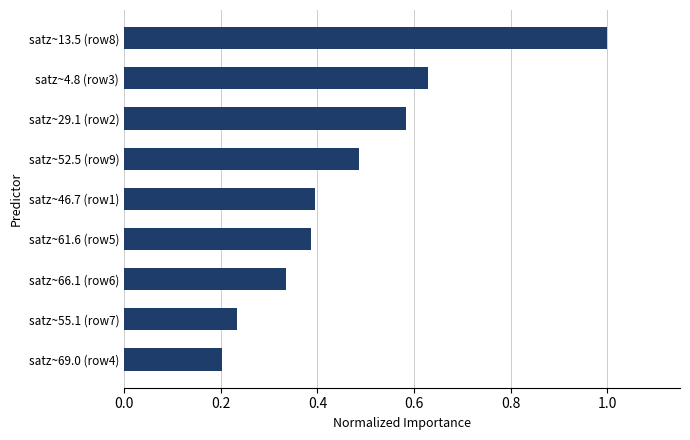

Between satz~13.5 (row8) and satz~61.6 (row5), which is larger?

satz~13.5 (row8)